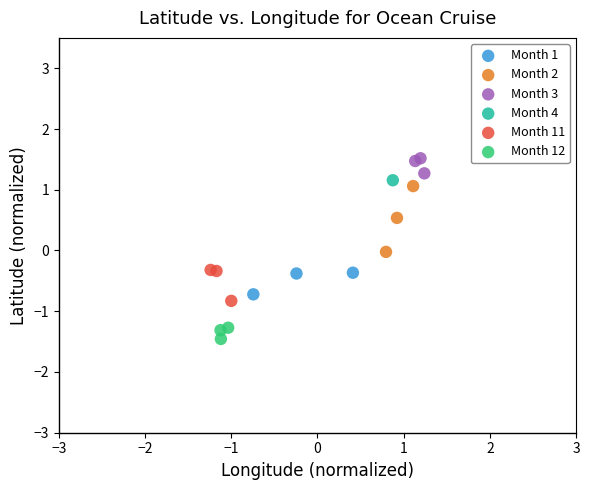

What are all the series names shown in the legend?

Month 1, Month 2, Month 3, Month 4, Month 11, Month 12